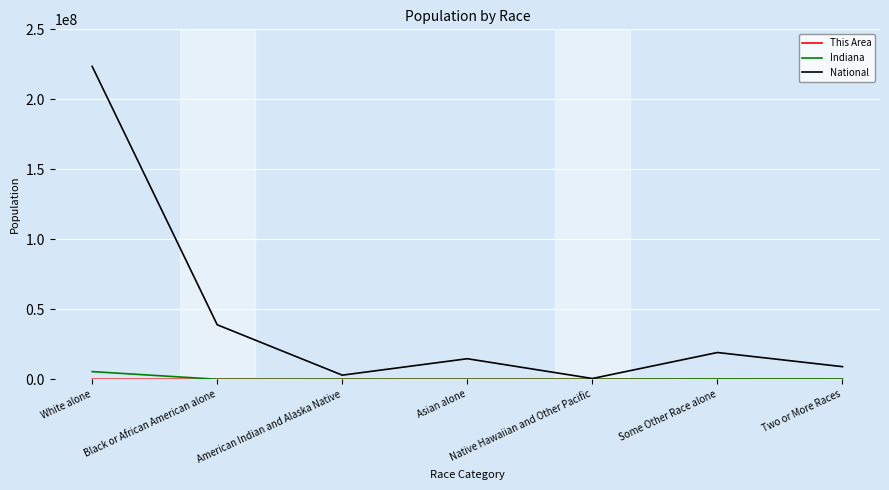

What is the difference between the National values at Native Hawaiian and Other Pacific and Two or More Races?

8469060